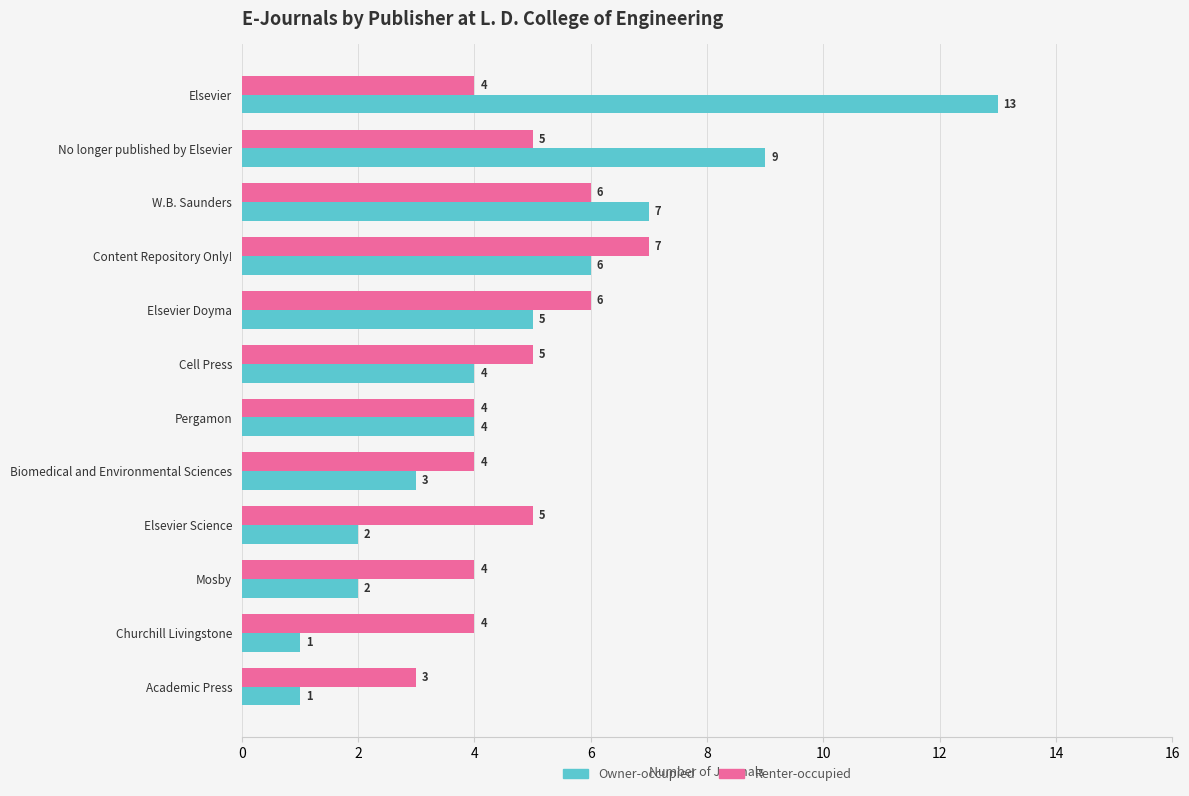

List the series in order of their peak value, lowest first.

Renter-occupied, Owner-occupied